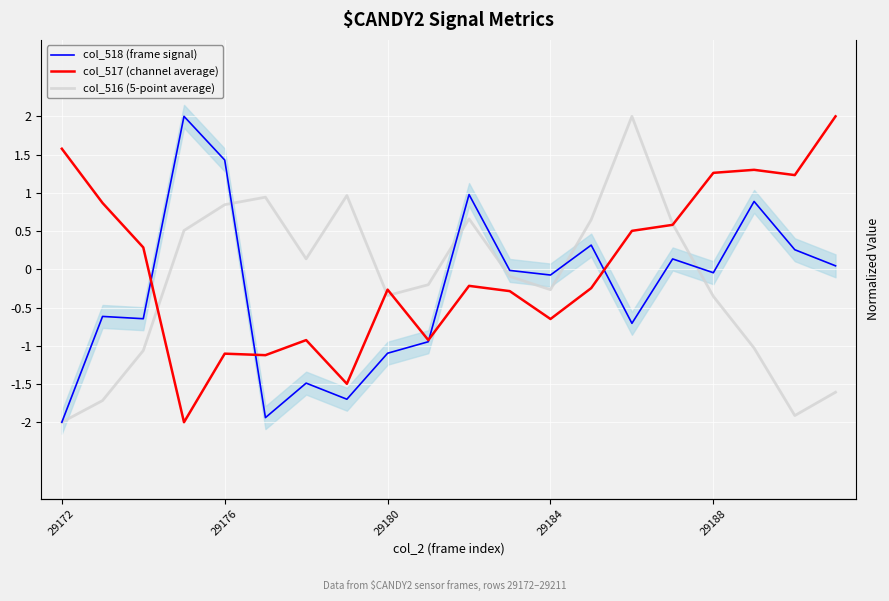

How many positive values does the col_516 (5-point average) series have?

9